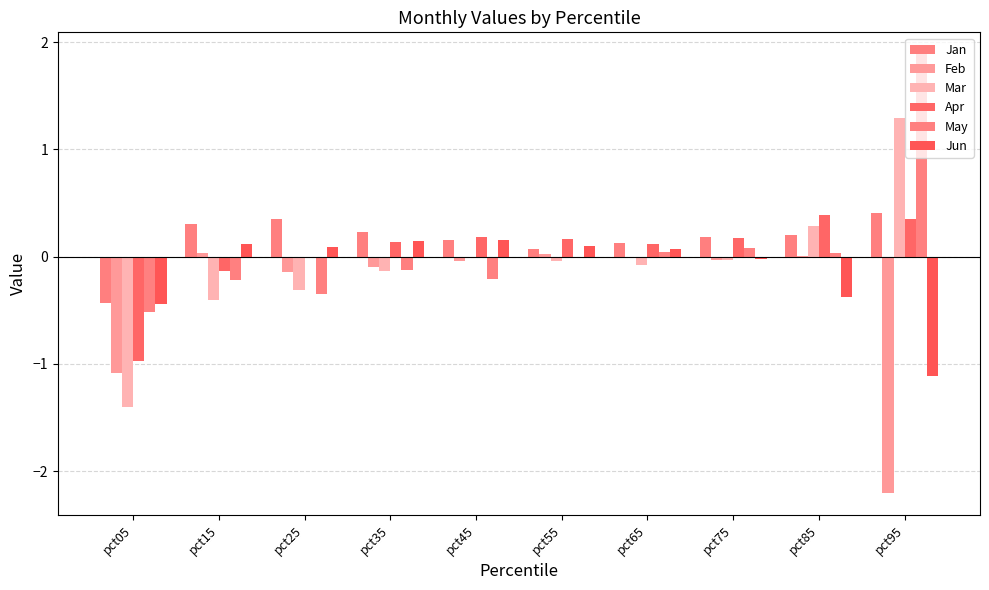

What is the average value of the Feb series?

-0.4